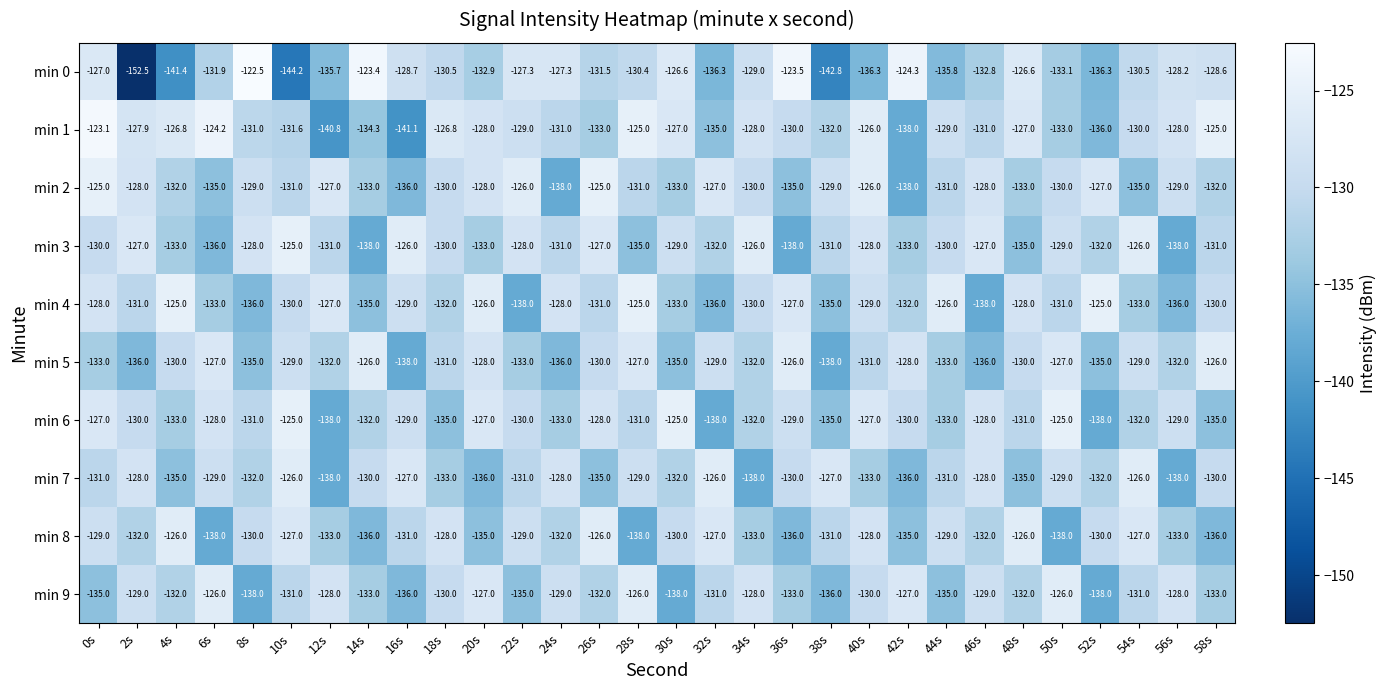

What is the approximate value of min 7 at 58s?

-130.0